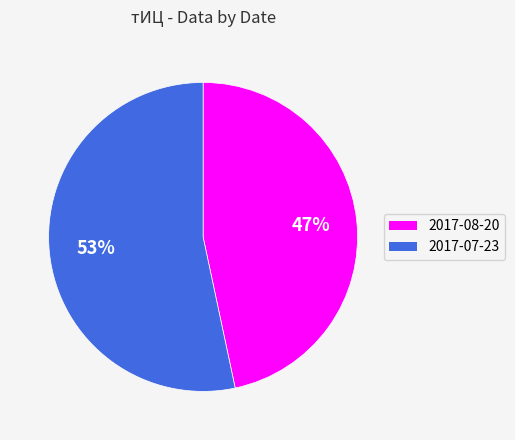

Which slice is the smallest?

2017-08-20